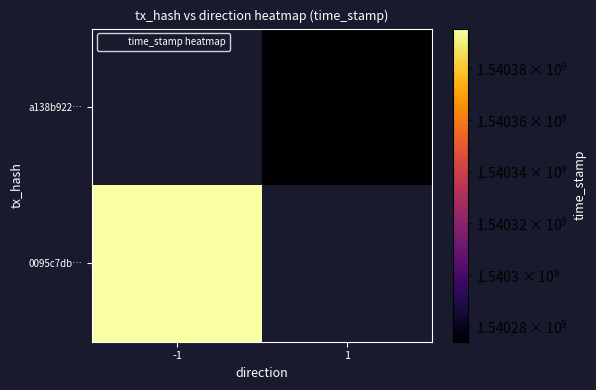

Rank the categories by 0095c7db… value from lowest to highest.

-1, 1